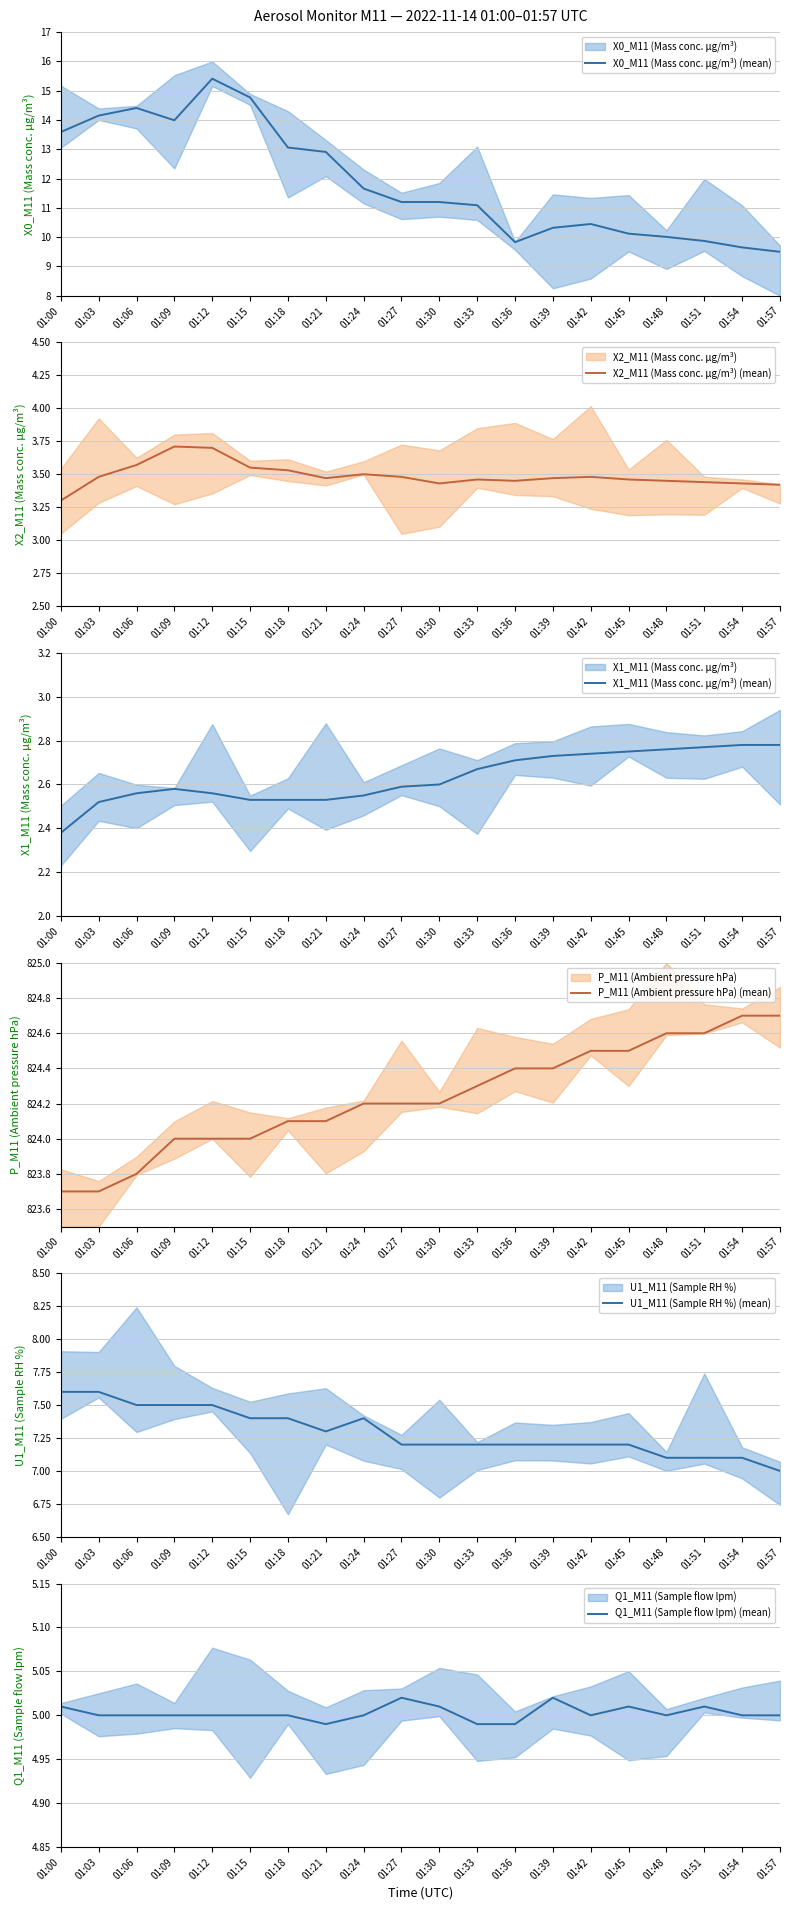

List the series in order of their peak value, highest first.

P_M11 (Ambient pressure hPa) (mean), X0_M11 (Mass conc. μg/m³) (mean), U1_M11 (Sample RH %) (mean), Q1_M11 (Sample flow lpm) (mean), X2_M11 (Mass conc. μg/m³) (mean), X1_M11 (Mass conc. μg/m³) (mean)